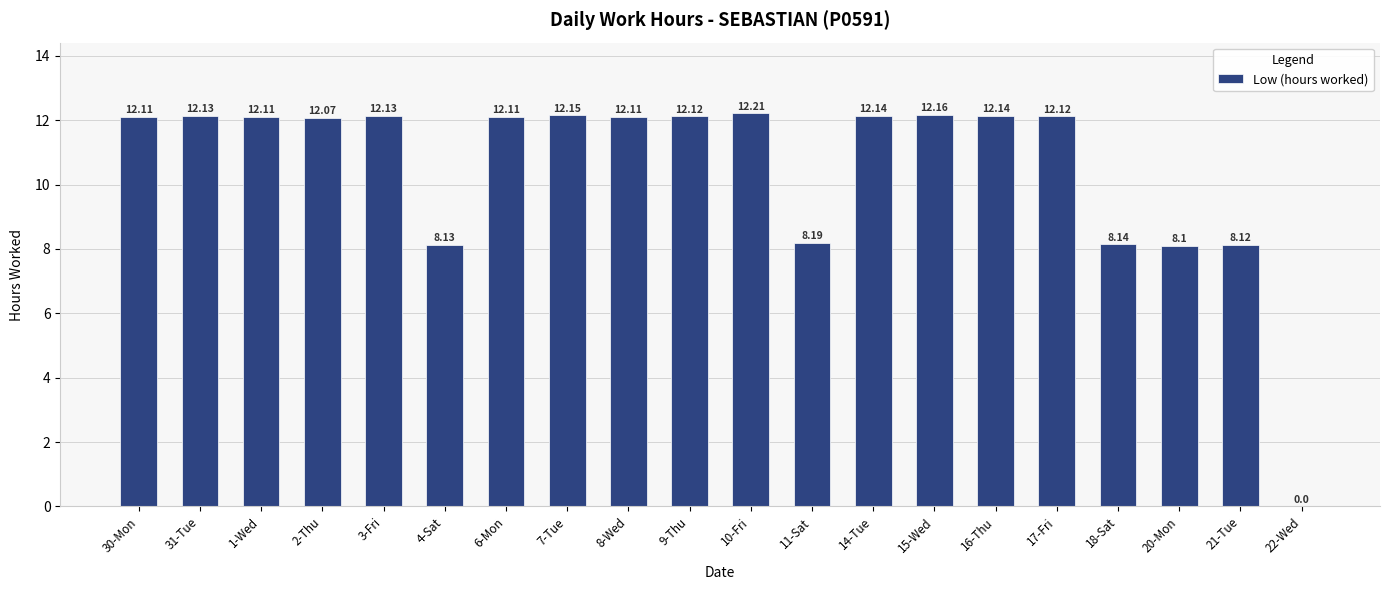

What is the sum of all values?

210.5